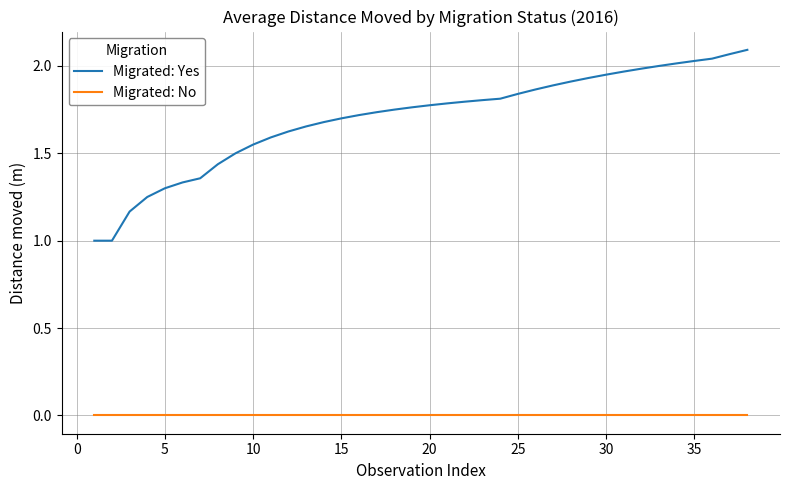

Which series has the widest spread of values?

Migrated: Yes